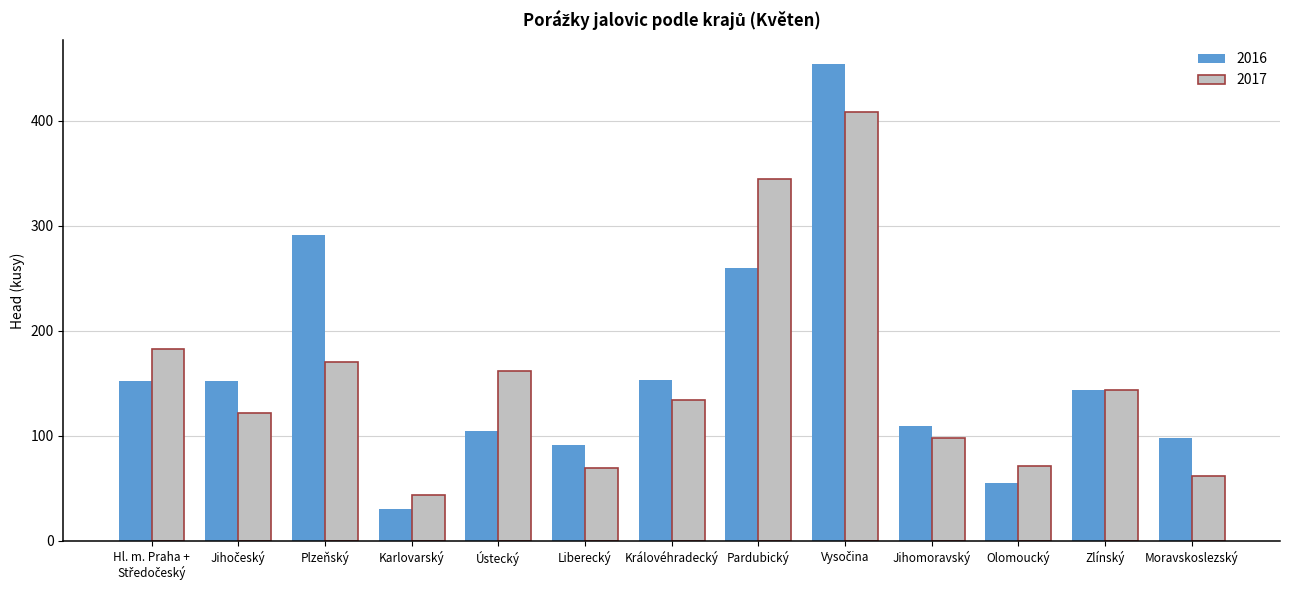

Count the number of categories in the chart.

13